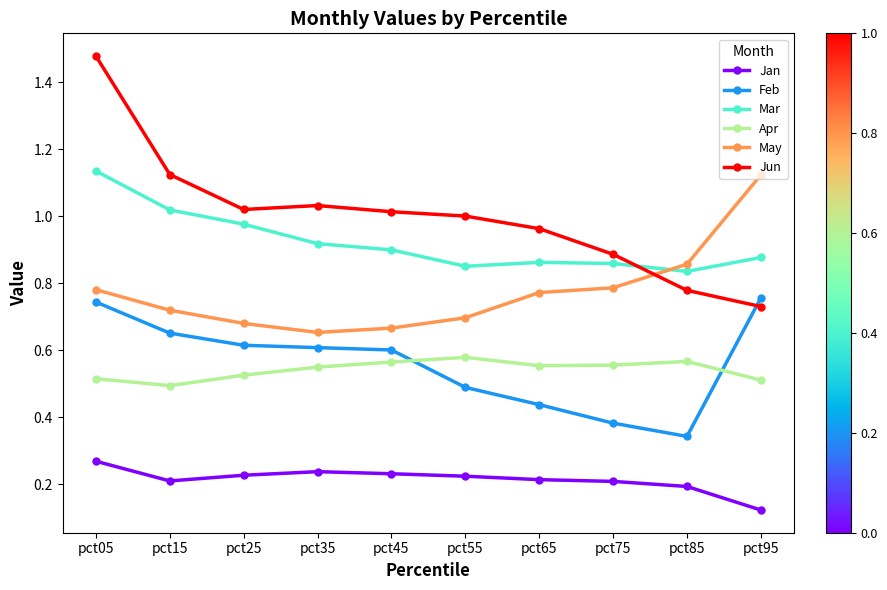

True or false: Apr and Jan cross at least once.

False